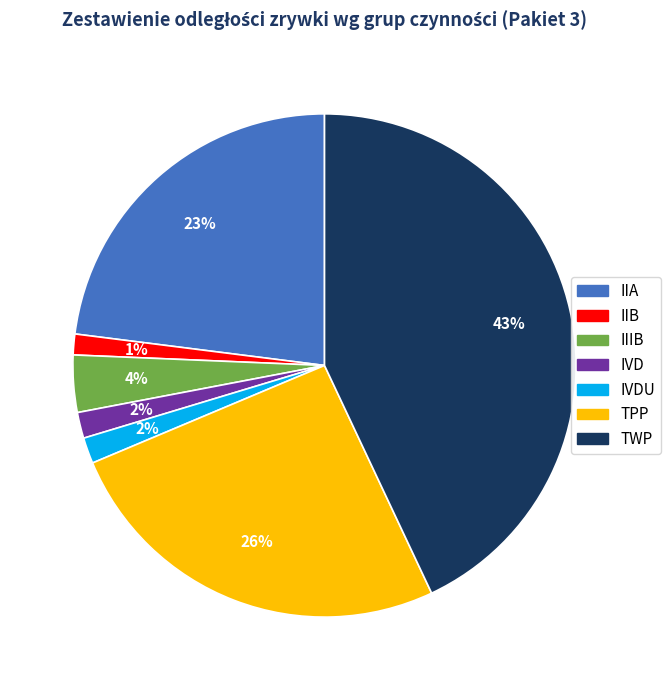

To the nearest percent, what is the average slice percentage?

14%